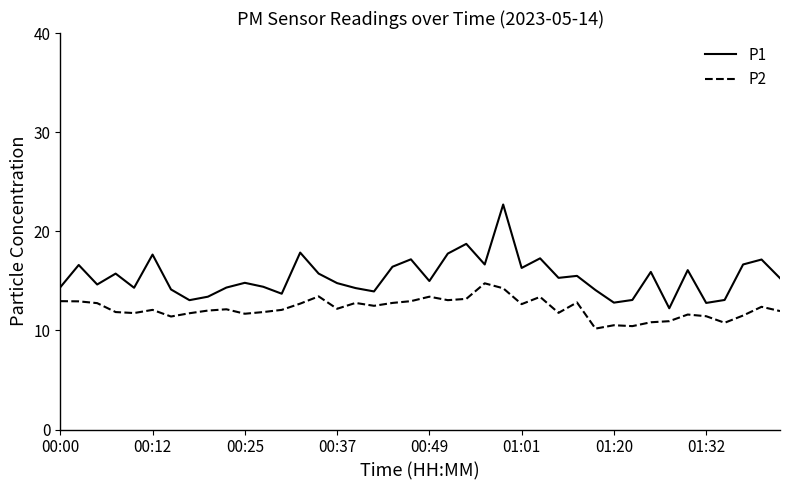

True or false: P1 and P2 intersect in this chart.

False